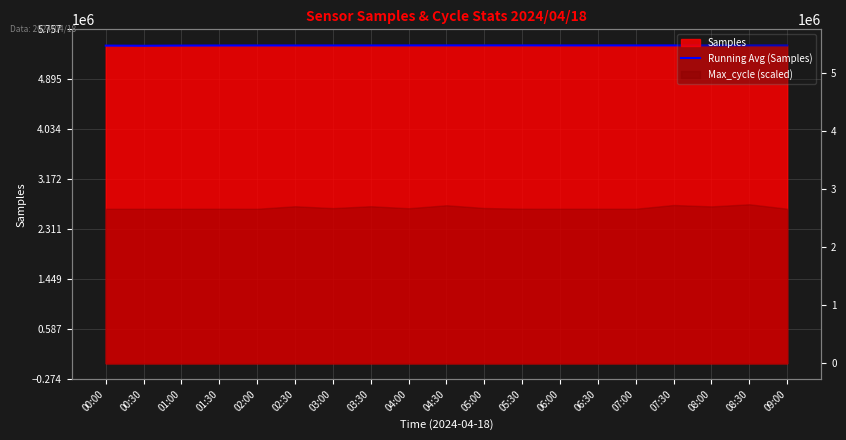

What is the change in value from 01:30 to 08:00?

+1658.4